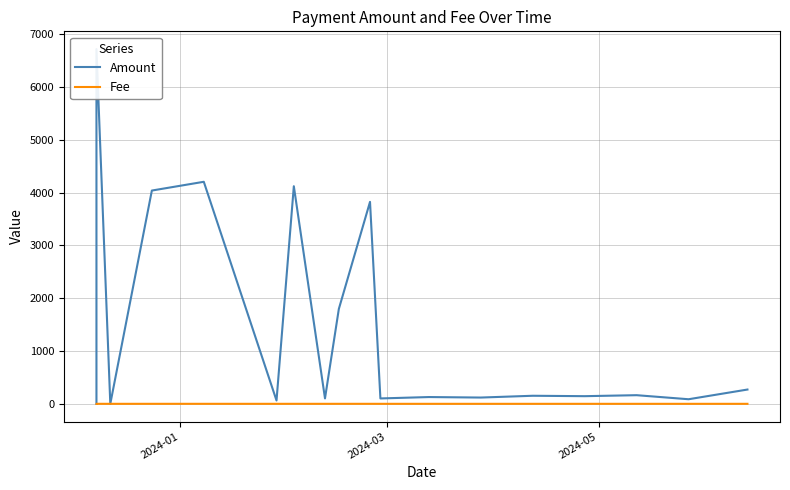

What is the sum of all Fee values?

1.3